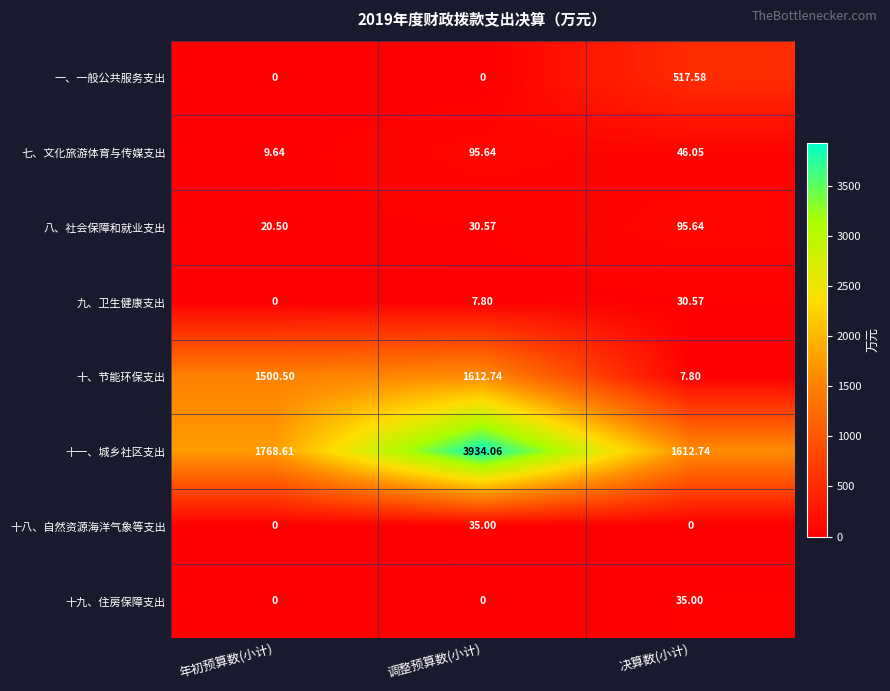

Which series changed the most between 年初预算数(小计) and 决算数(小计)?

十、节能环保支出